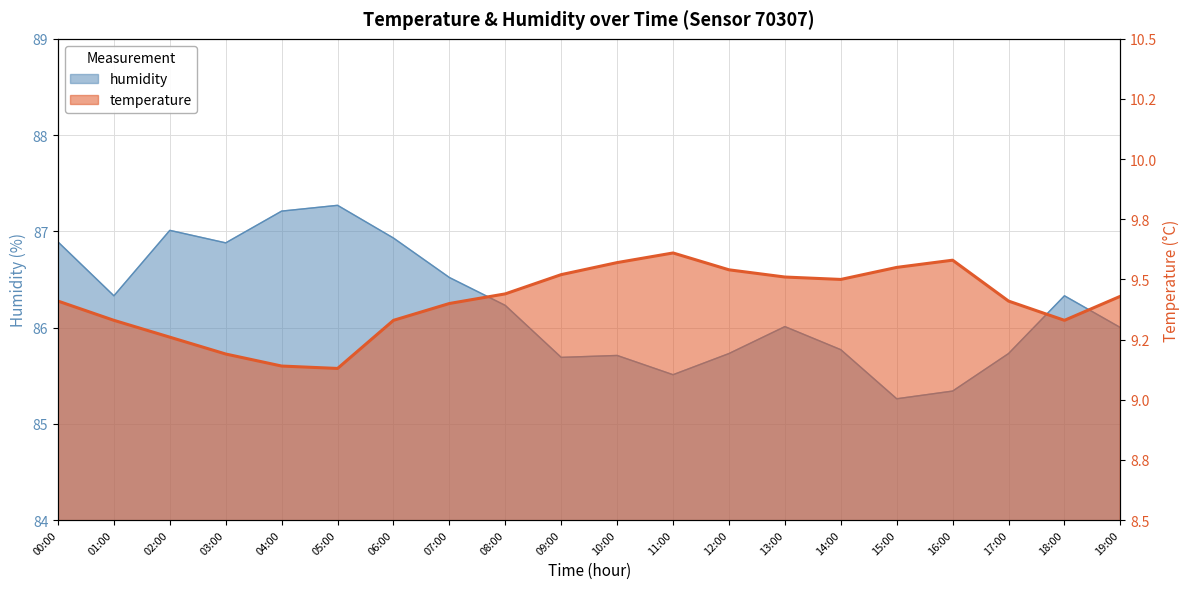

What is the sum of all humidity values?

1724.3